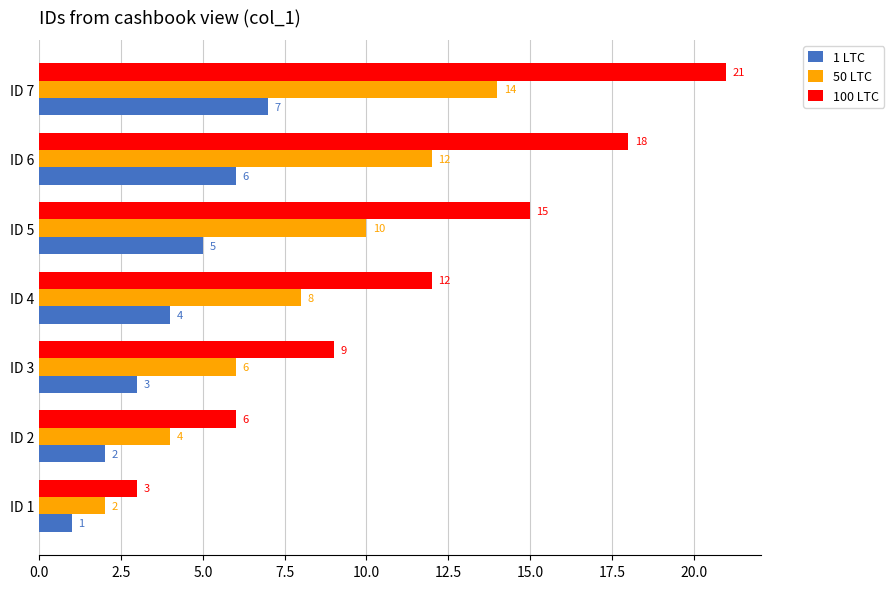

The 100 LTC series shows 3 at ID 1. True or false?

True